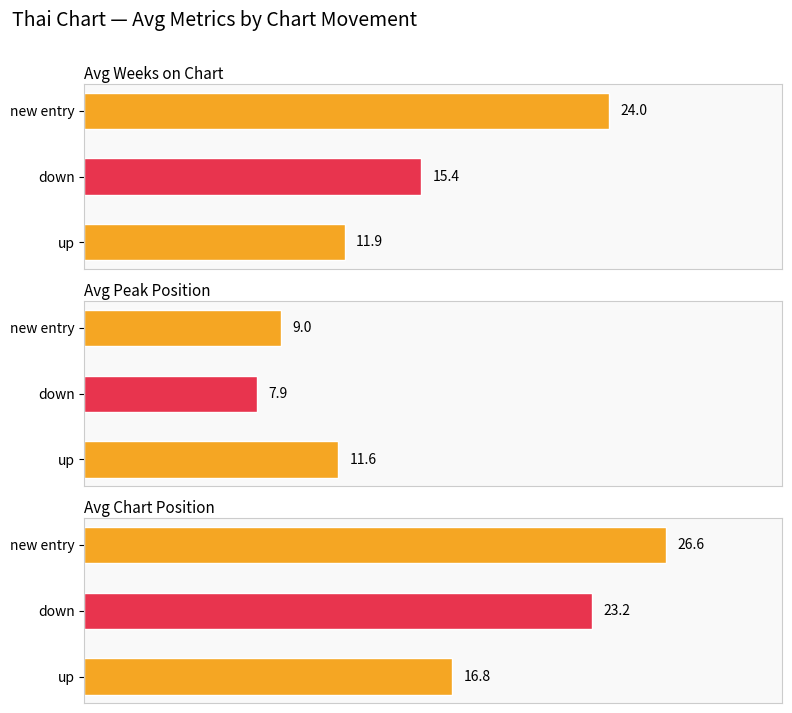

What is the value of the Avg Chart Position bar at the 1st from the left?

16.8